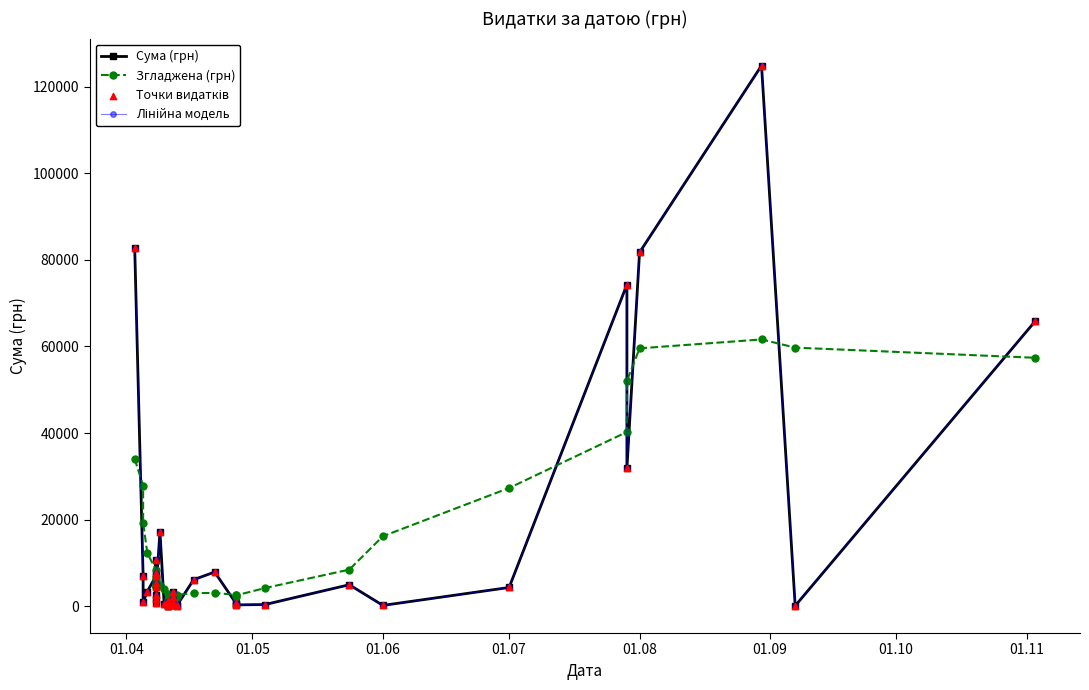

Which series has the widest spread of Y values?

Сума (грн)